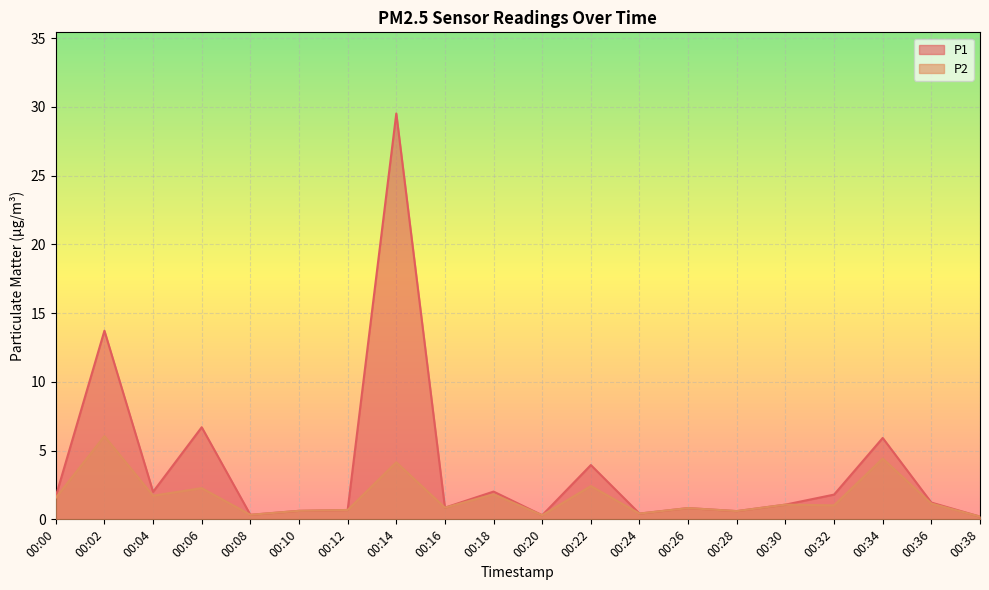

What is the greatest value displayed?

29.5